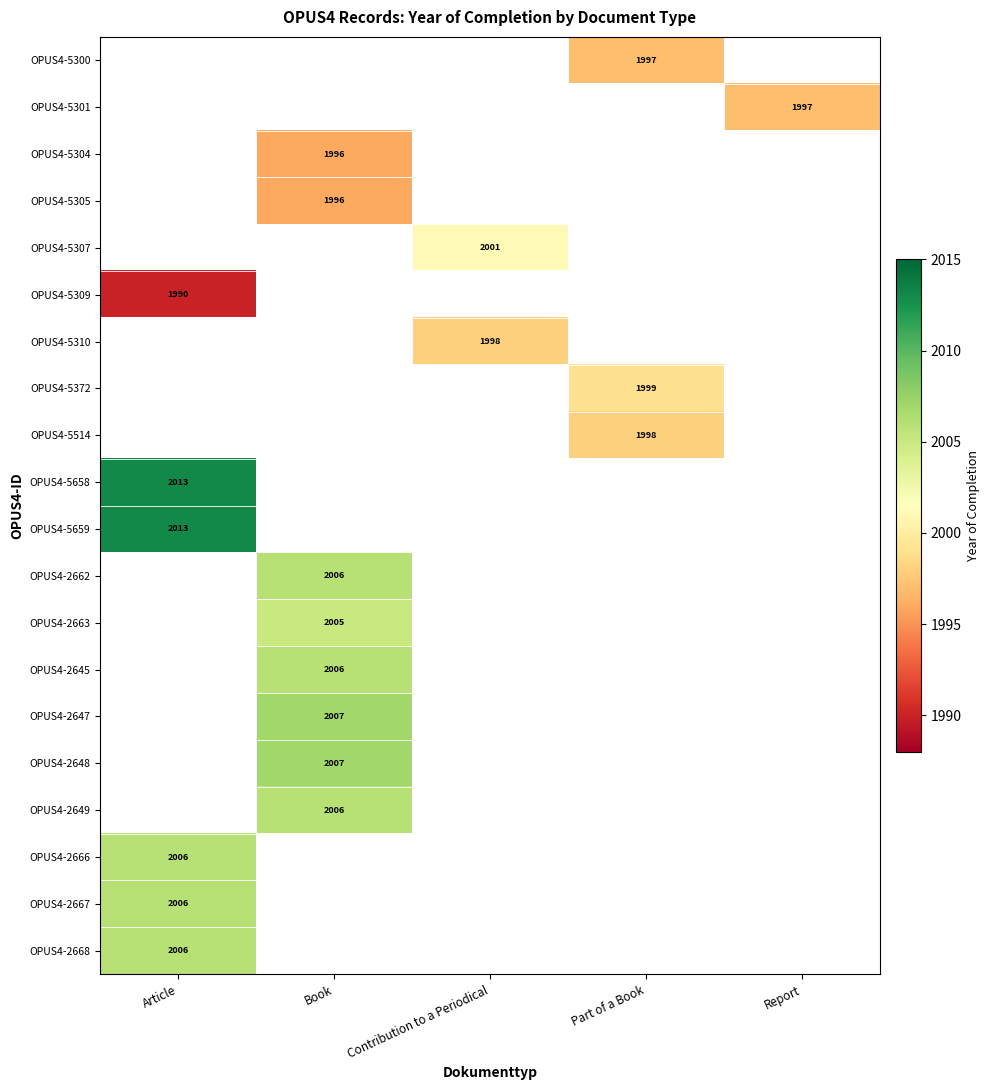

The OPUS4-5658 series shows 3525 at Article. True or false?

False